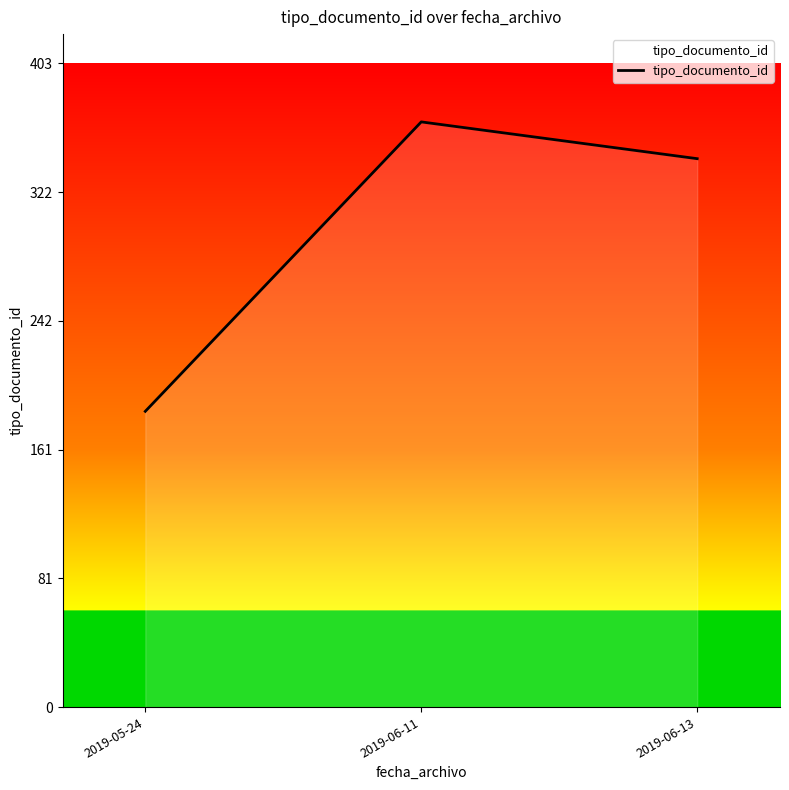

What is the greatest value displayed?

366